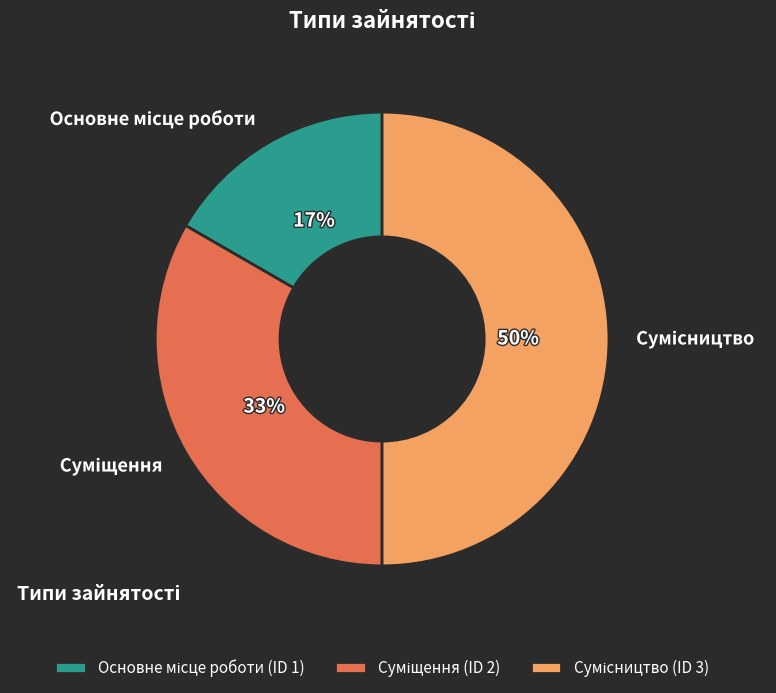

To the nearest percent, what is the difference between the largest and smallest slice percentages?

33%